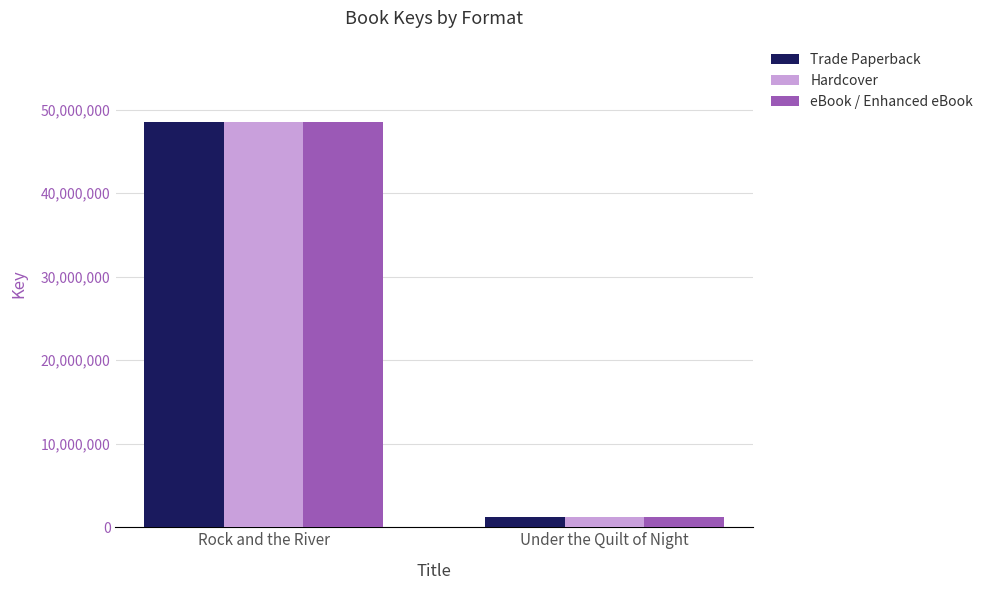

What is the maximum value for eBook / Enhanced eBook?

48551525